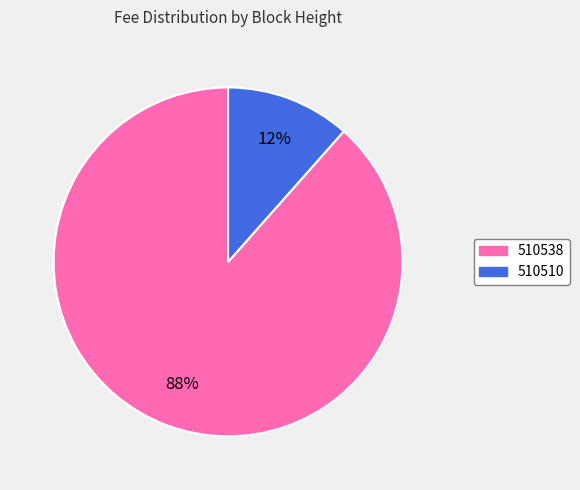

What is the smallest slice in the pie chart?

510510